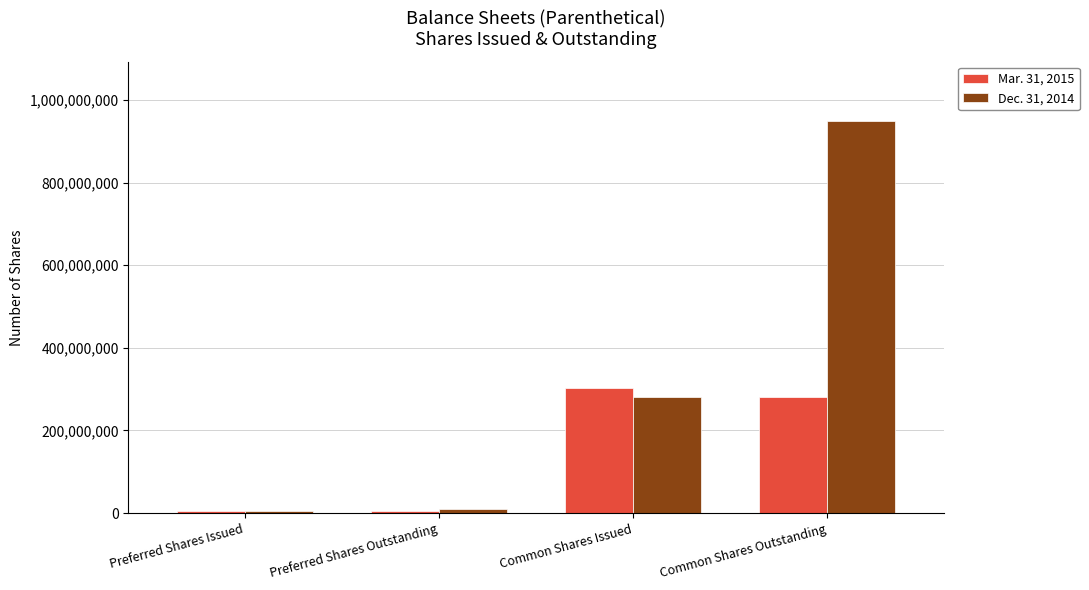

Which label corresponds to the largest value in the chart?

Common Shares Outstanding